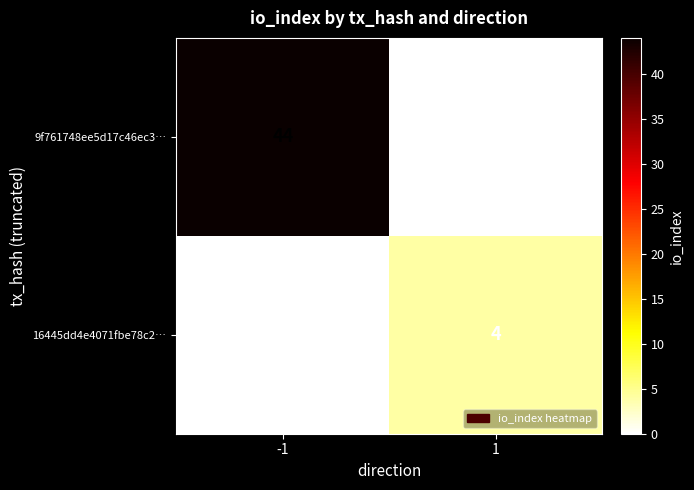

Which series changed the most between -1 and 1?

9f761748ee5d17c46ec3…